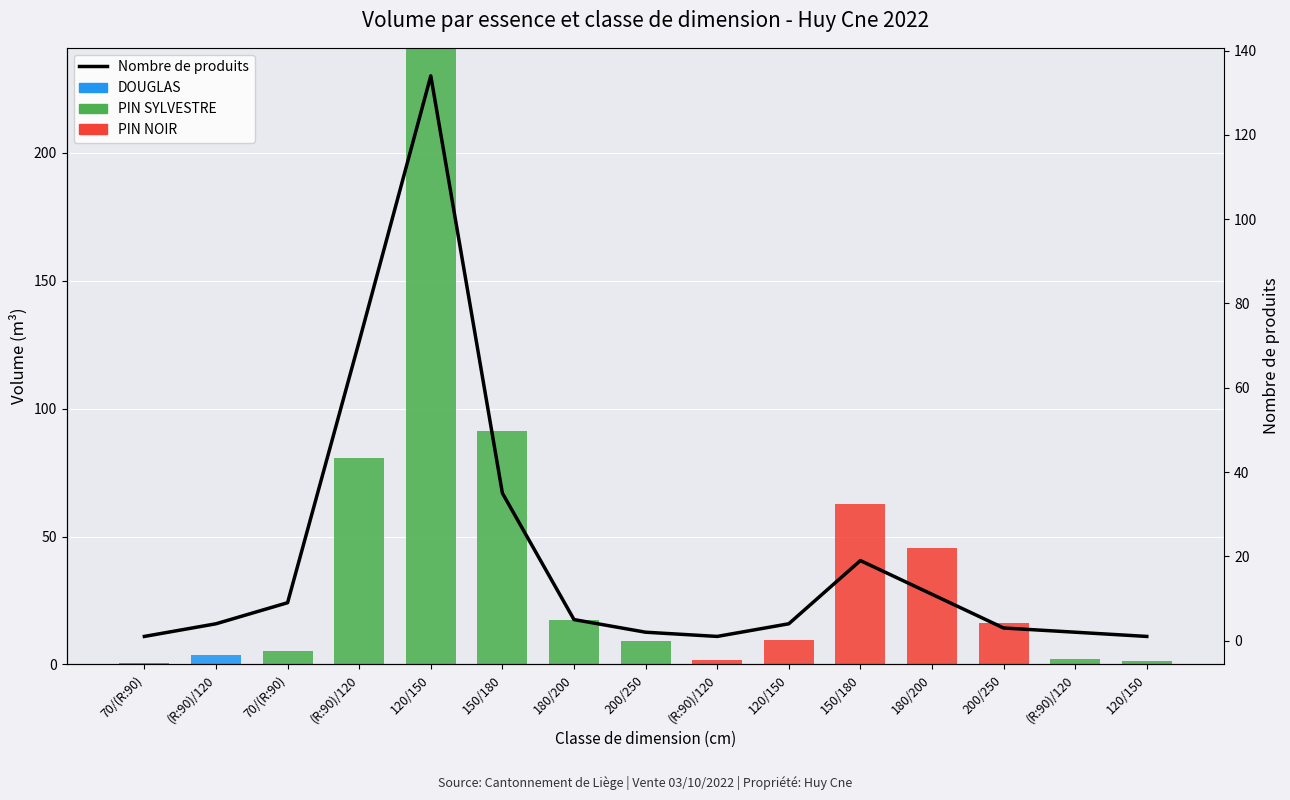

How many groups of bars are there?

15